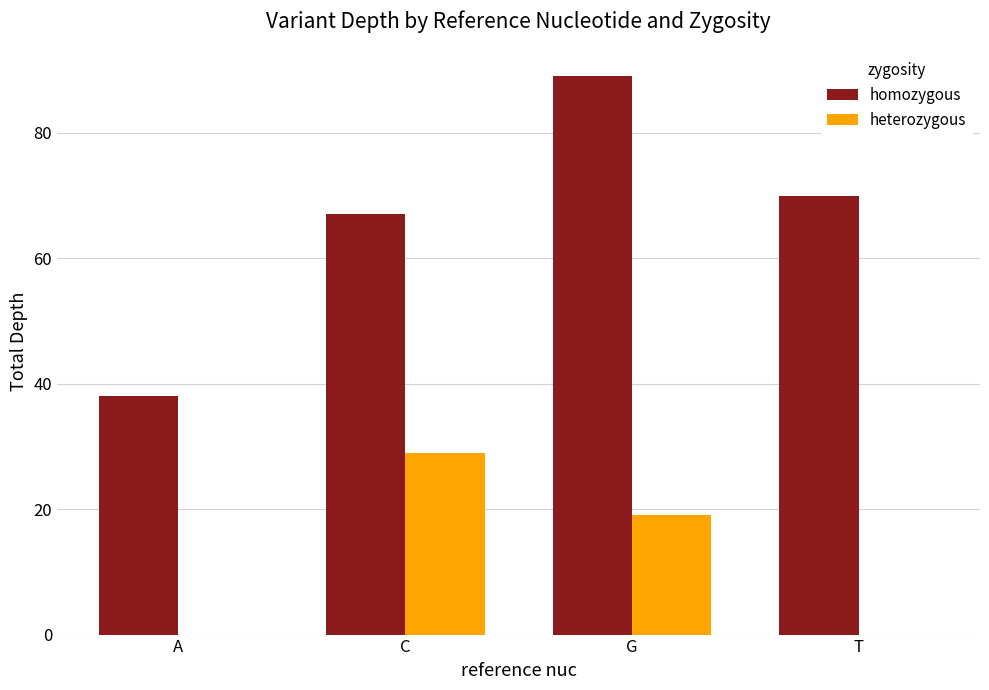

What is the total value across all series at C?

96